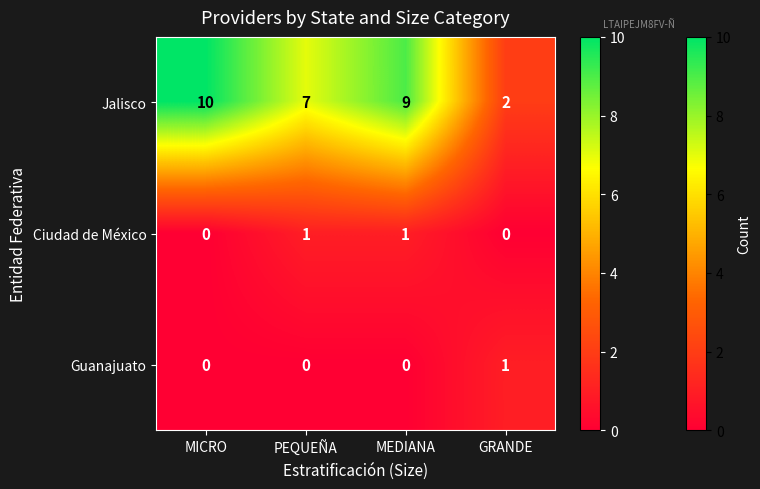

How many data points in Ciudad de México are less than 1?

2